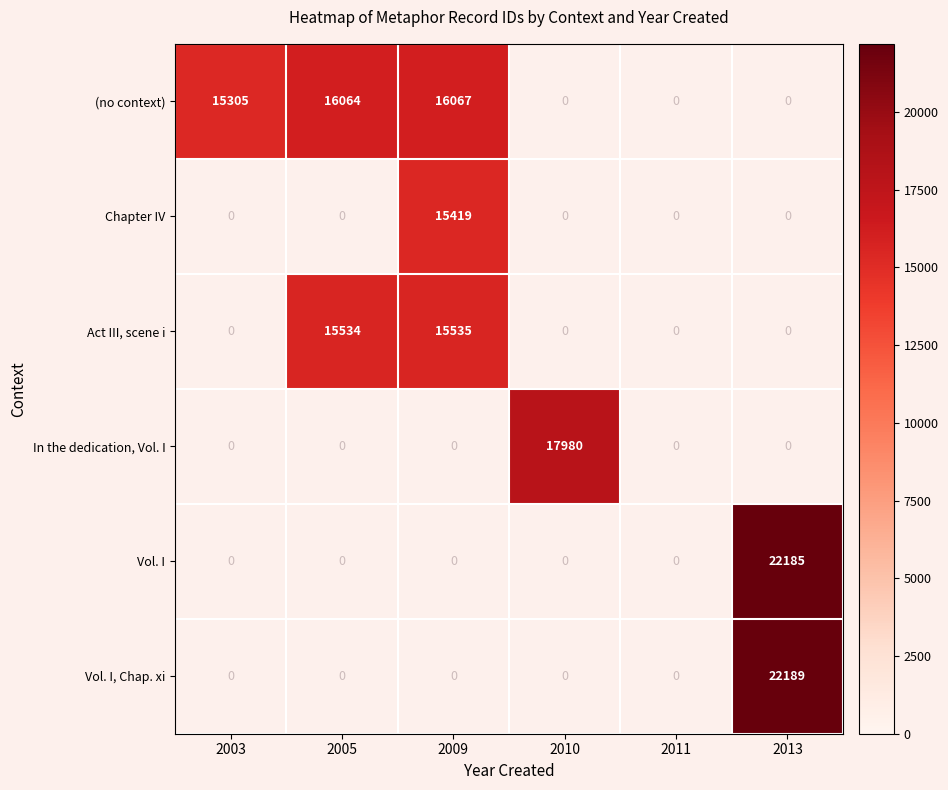

True or false: Act III, scene i has a value of 3828 at 2005.

False